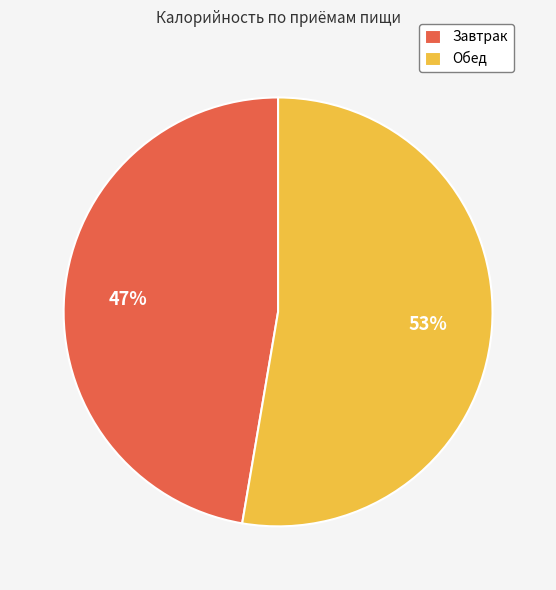

What is the majority slice?

Обед